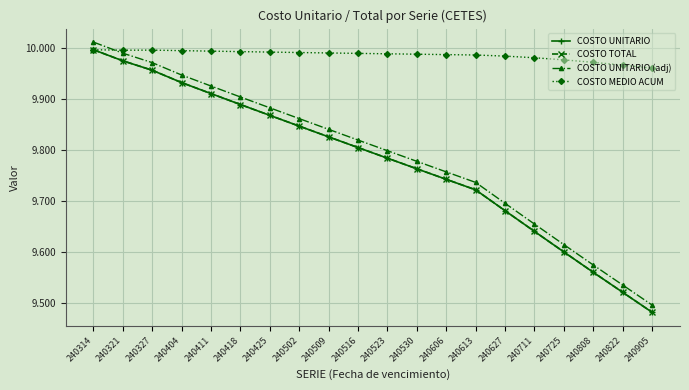

Is this an area chart (filled region under the line)?

No